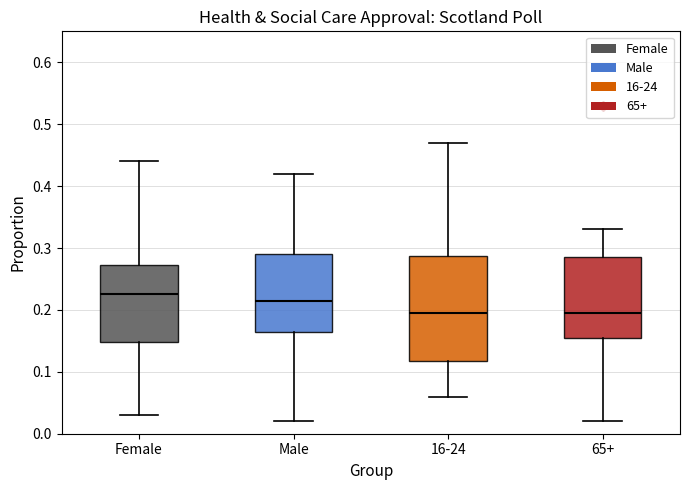

Reading left to right, read every box against the y-axis: the position of its median line, the range the box covers, and the ends of its whiskers. The values are not printed on the chart, so give them approximately, as read against the axis.

Female: median 0.23, box 0.15 to 0.27, whiskers 0.03 to 0.44
Male: median 0.22, box 0.17 to 0.29, whiskers 0.02 to 0.42
16-24: median 0.20, box 0.12 to 0.29, whiskers 0.06 to 0.47
65+: median 0.20, box 0.16 to 0.29, whiskers 0.02 to 0.33